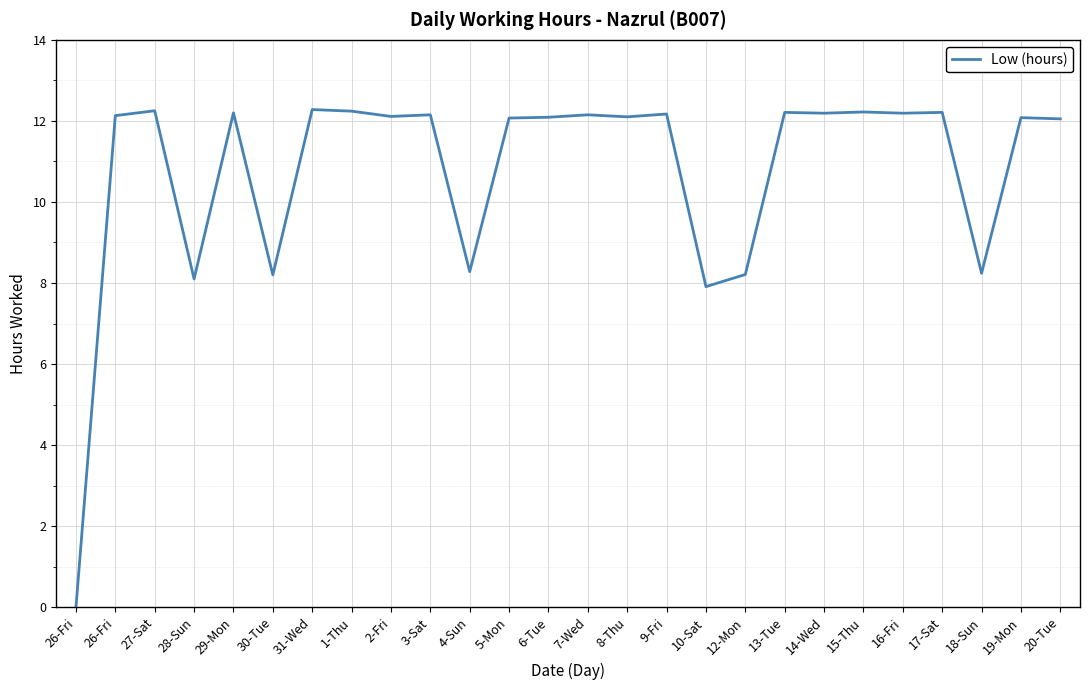

Where is the first local maximum?

27-Sat